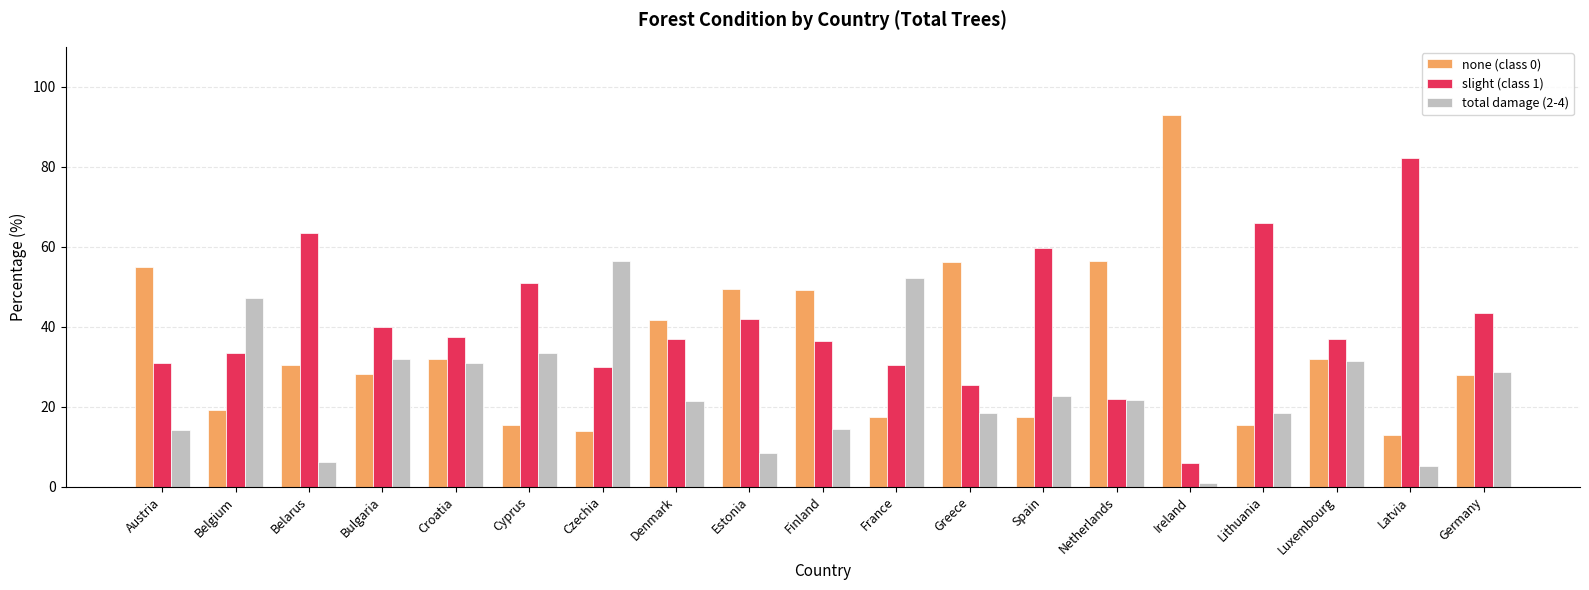

Rank the series by their maximum value, from highest to lowest.

none (class 0), slight (class 1), total damage (2-4)